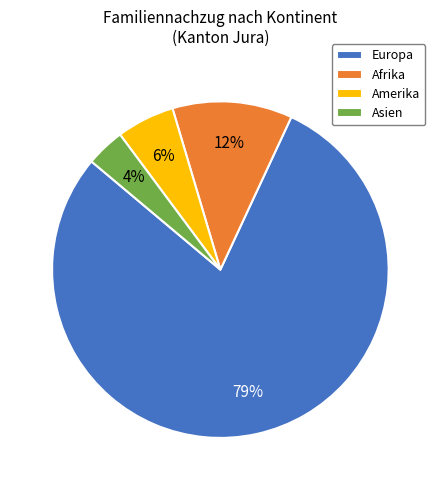

Is it true that Amerika is 1% of the pie?

False